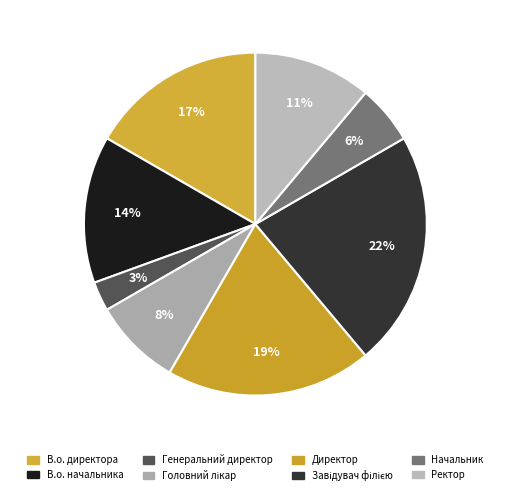

Rank the categories by value from highest to lowest.

Завідувач філією, Директор, В.о. директора, В.о. начальника, Ректор, Головний лікар, Начальник, Генеральний директор